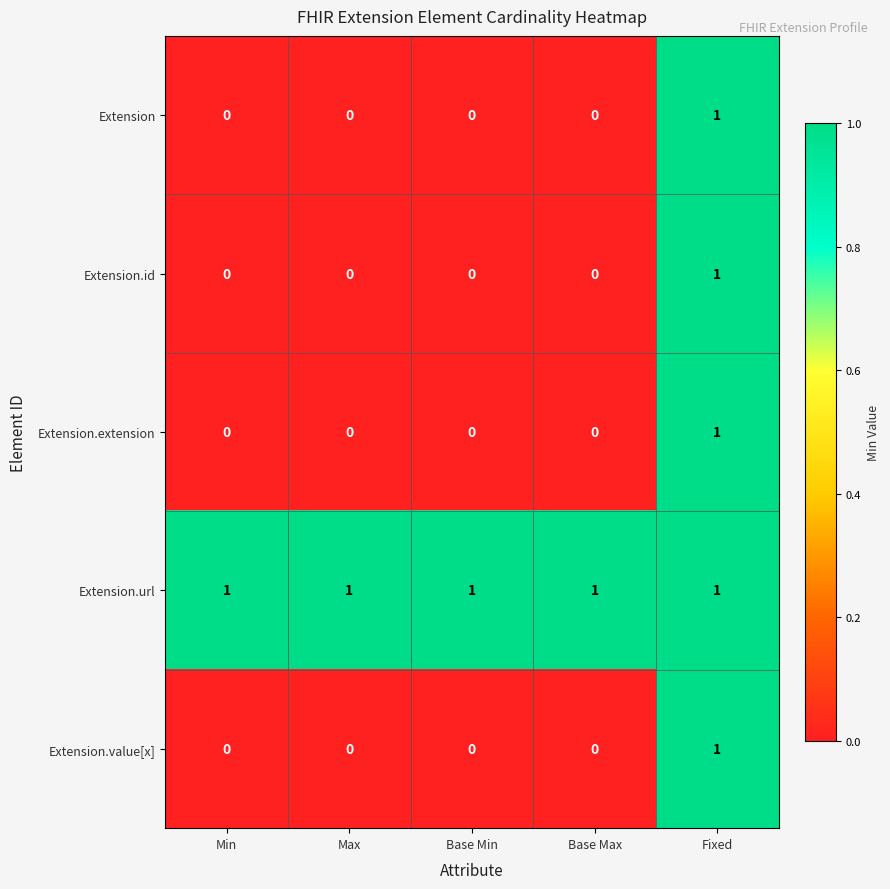

At how many categories does at least one series exceed 0?

5